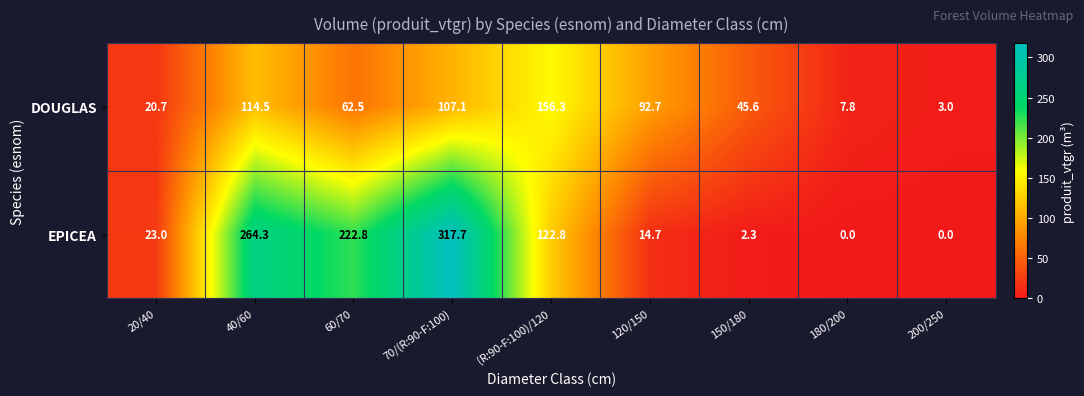

List the series in order of their peak value, lowest first.

DOUGLAS, EPICEA